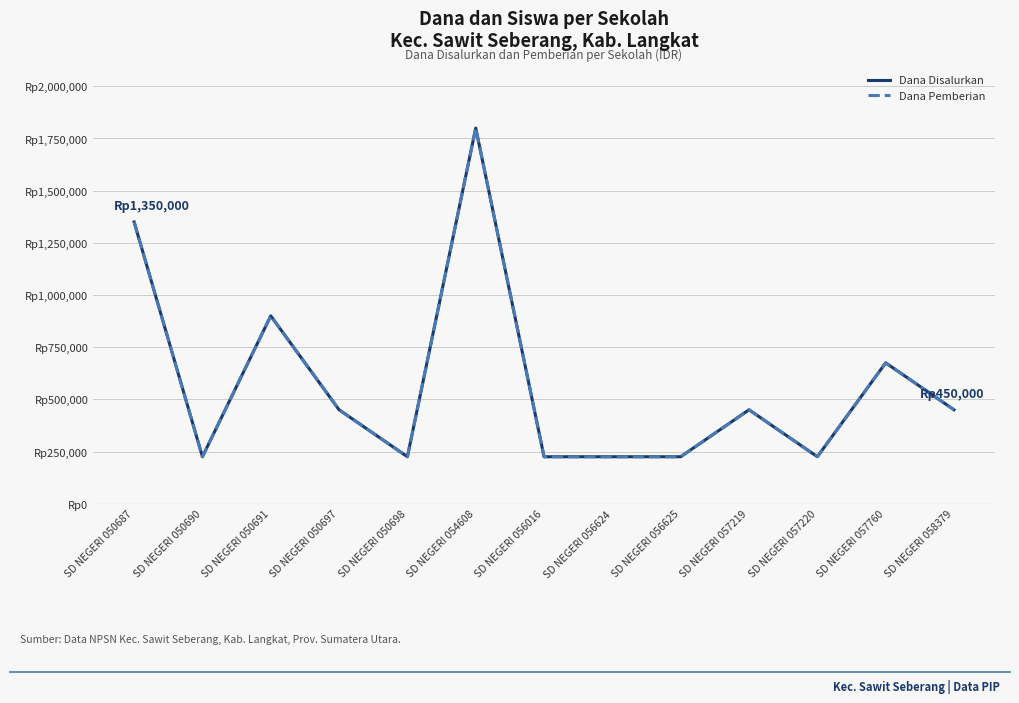

Where is the first local minimum for Dana Disalurkan?

SD NEGERI 050690